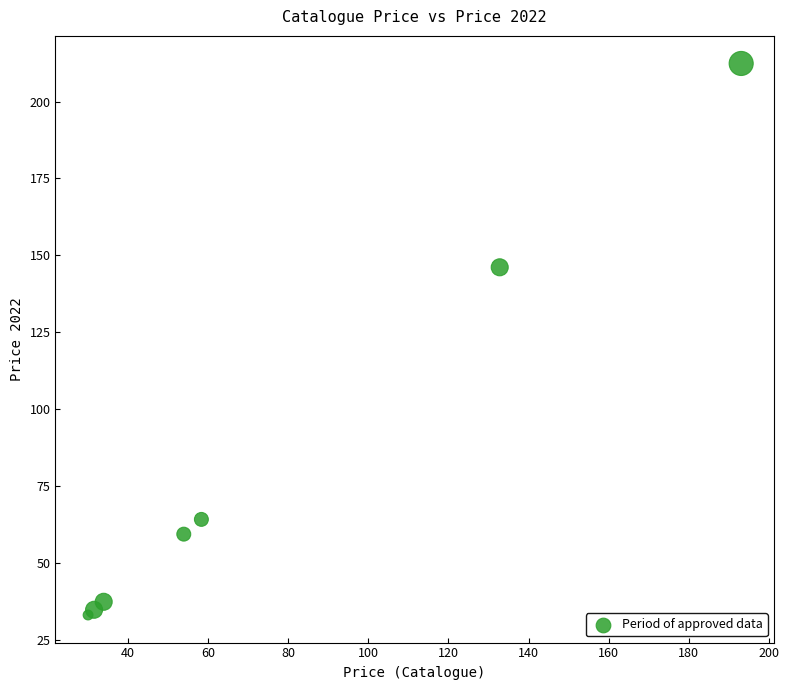

What Y value in the scatter plot is closest to 122?

146.1